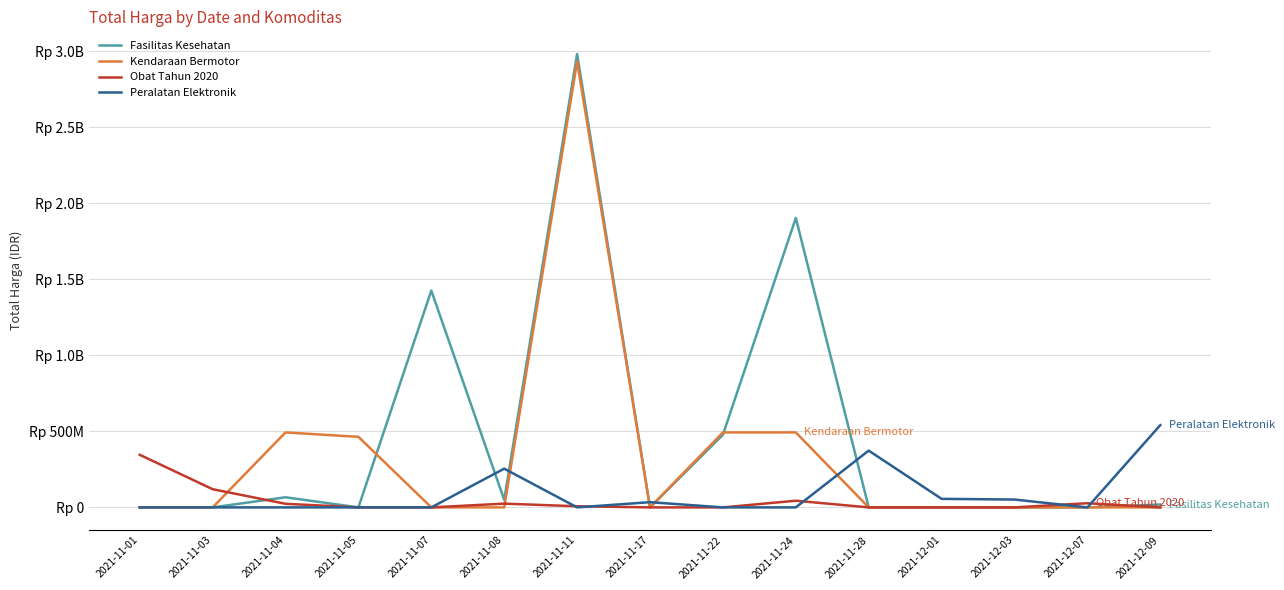

What are all the series names shown in the legend?

Fasilitas Kesehatan, Kendaraan Bermotor, Obat Tahun 2020, Peralatan Elektronik